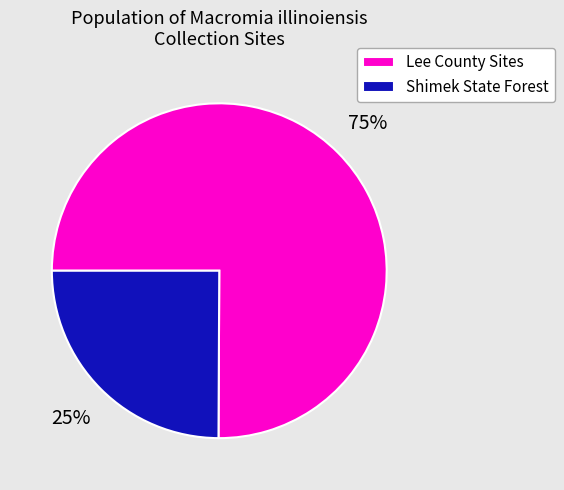

To the nearest percent, what portion does Lee County Sites represent?

75%